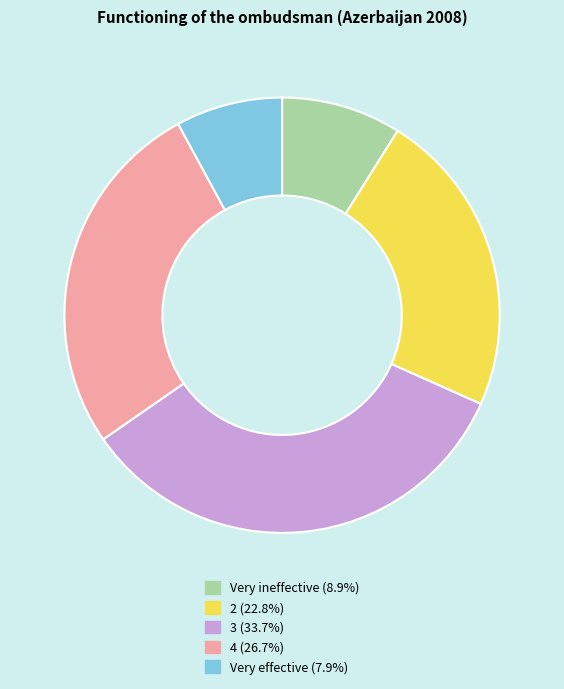

Combined, do 4 and Very effective account for over 50%?

No